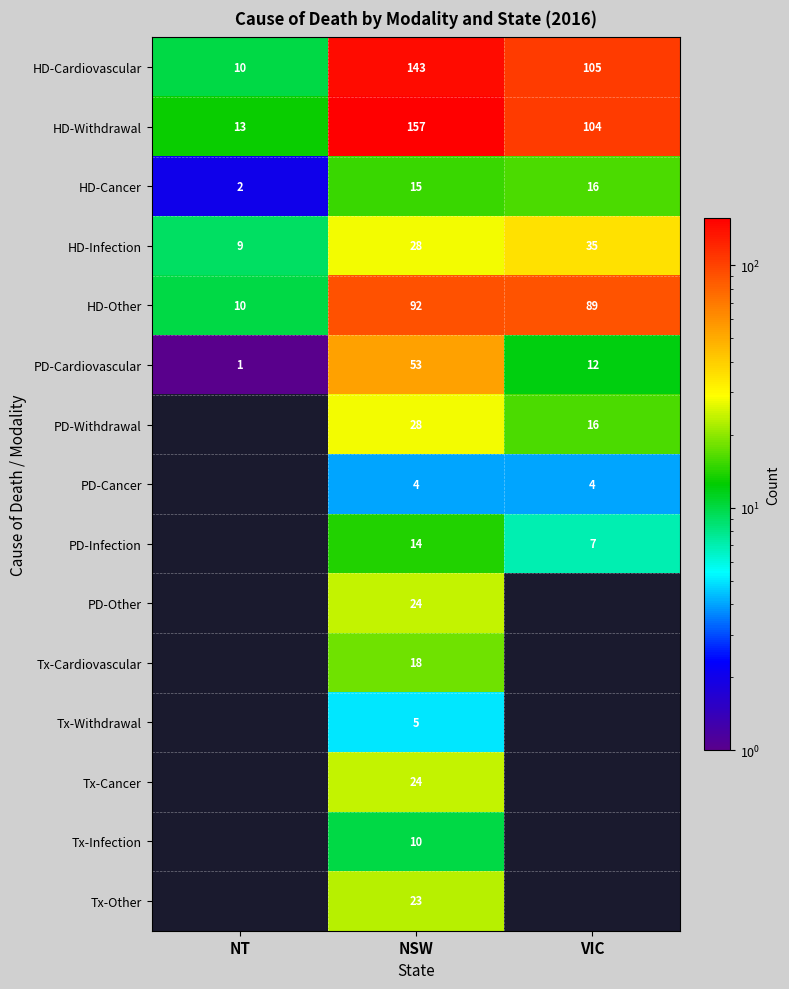

What is the total value across all series at NSW?

638